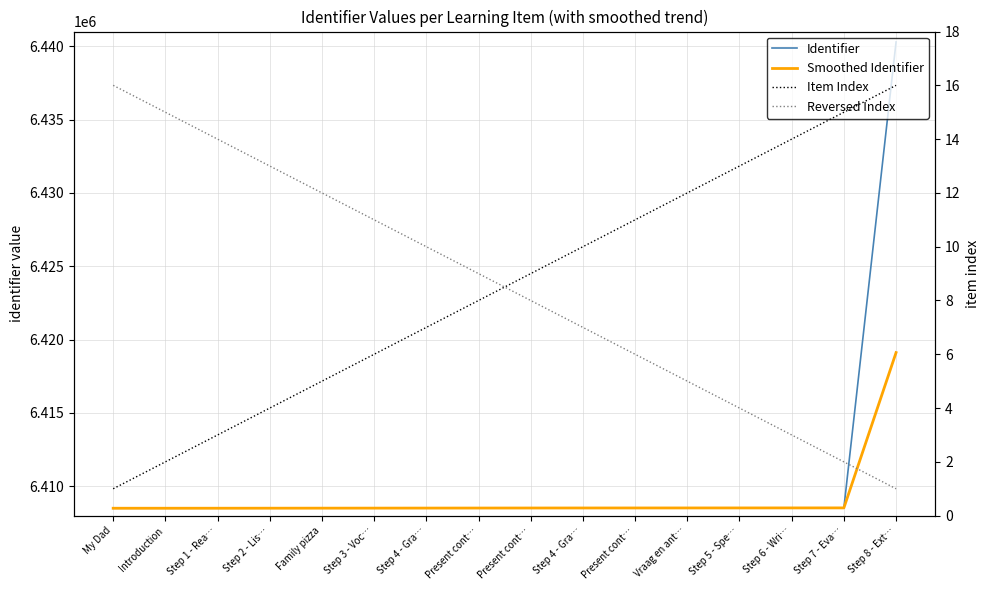

Which series has the largest range (max minus min)?

Identifier